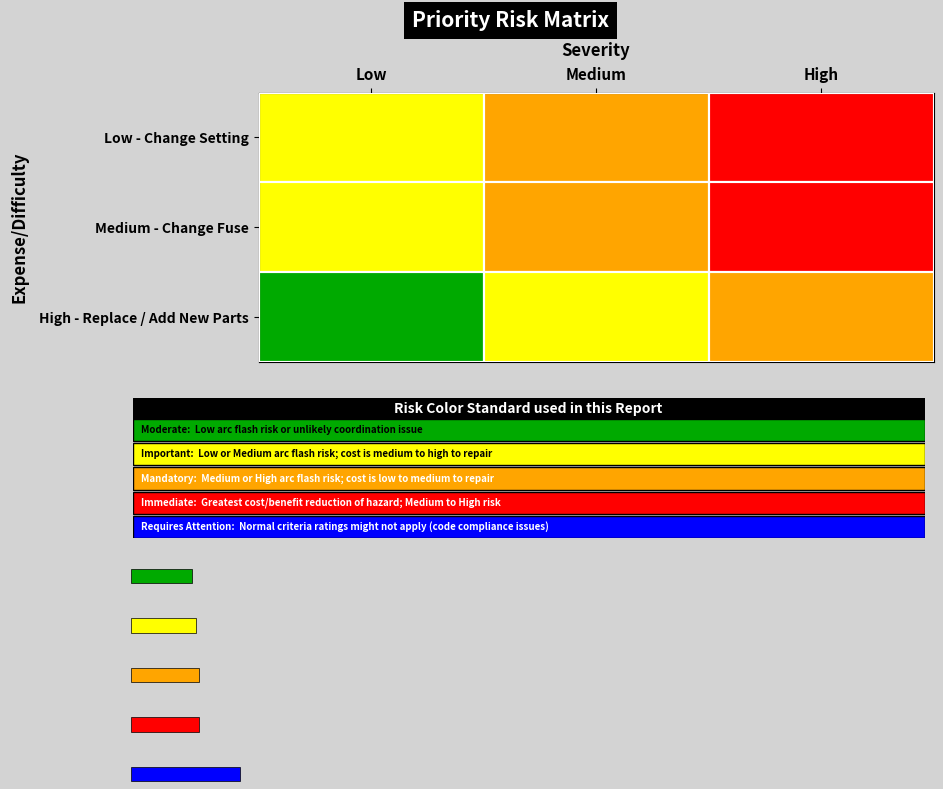

Is it true that Medium - Change Fuse equals 2 at 0?

False